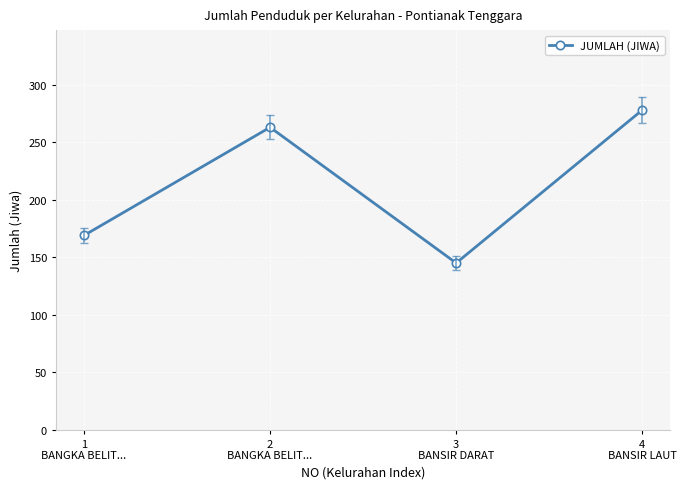

At which category does the data reach its first local peak?

2
BANGKA BELIT...